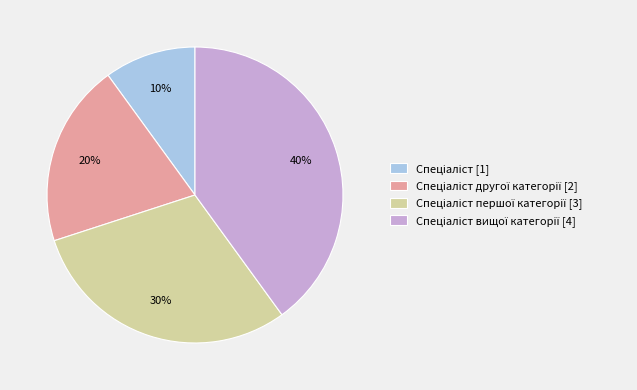

To the nearest percent, what is the average slice percentage?

25%